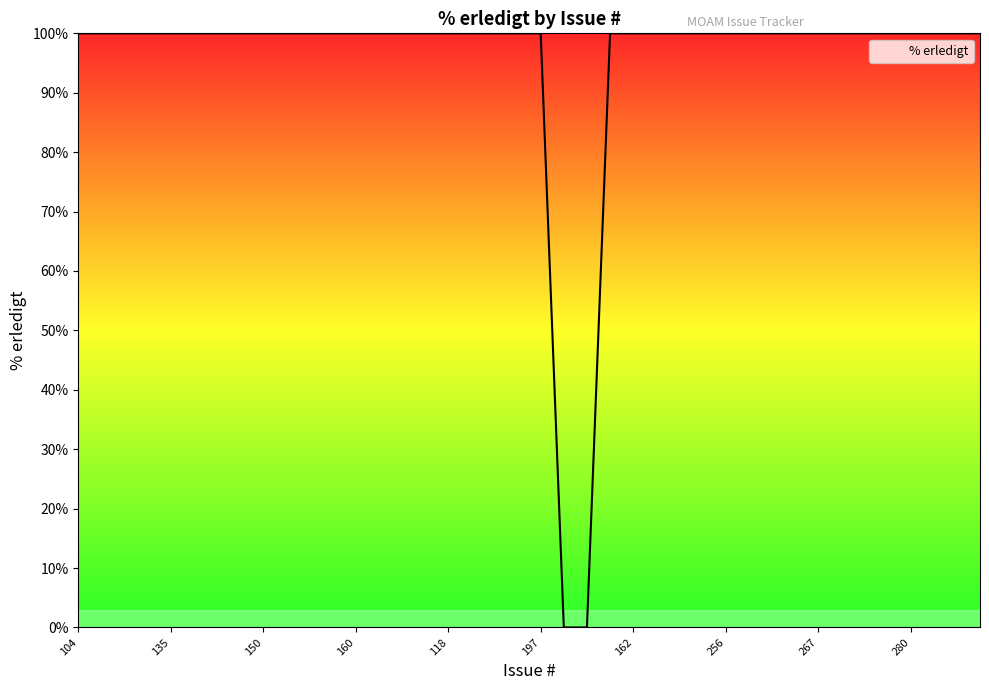

What is the greatest value displayed?

100